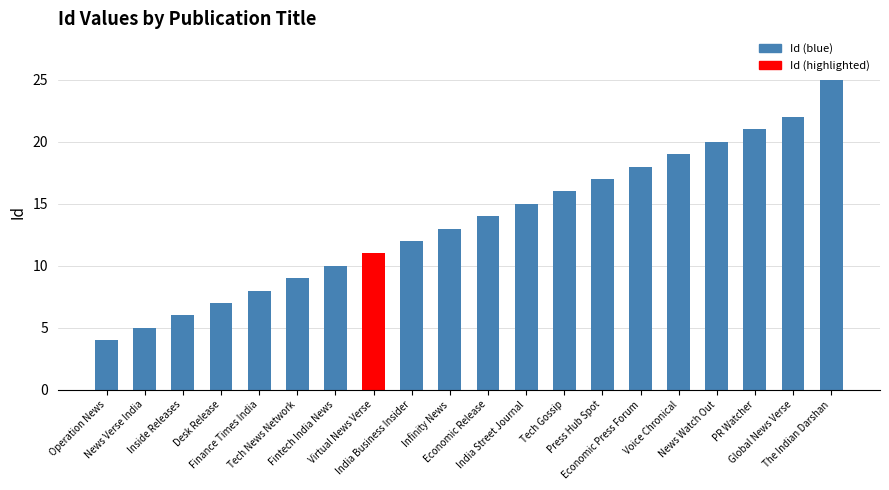

What is the smallest value displayed?

4